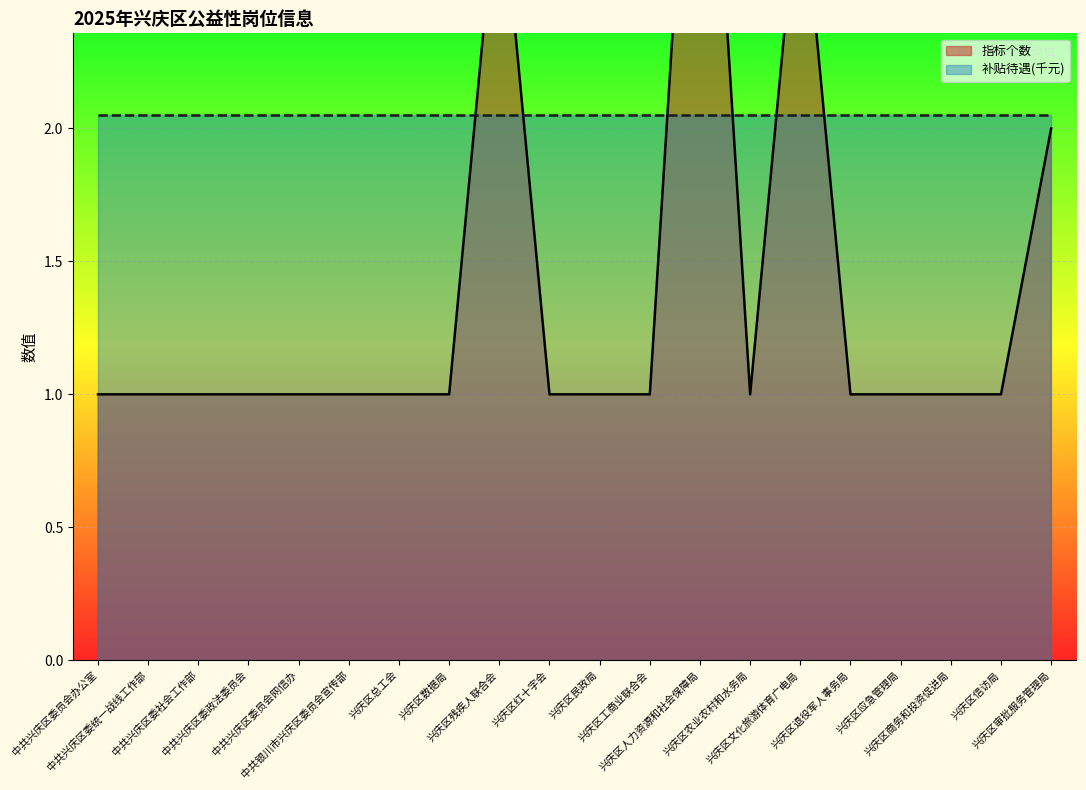

What is the change in value from 兴庆区农业农村和水务局 to 兴庆区审批服务管理局?

+1